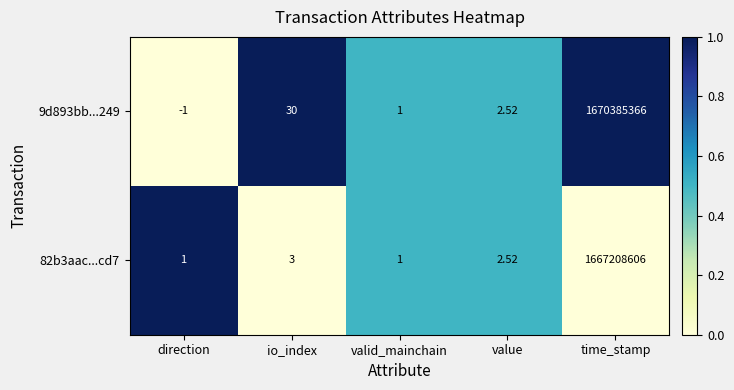

Which category has the lowest value in the 9d893bb...249 series?

direction